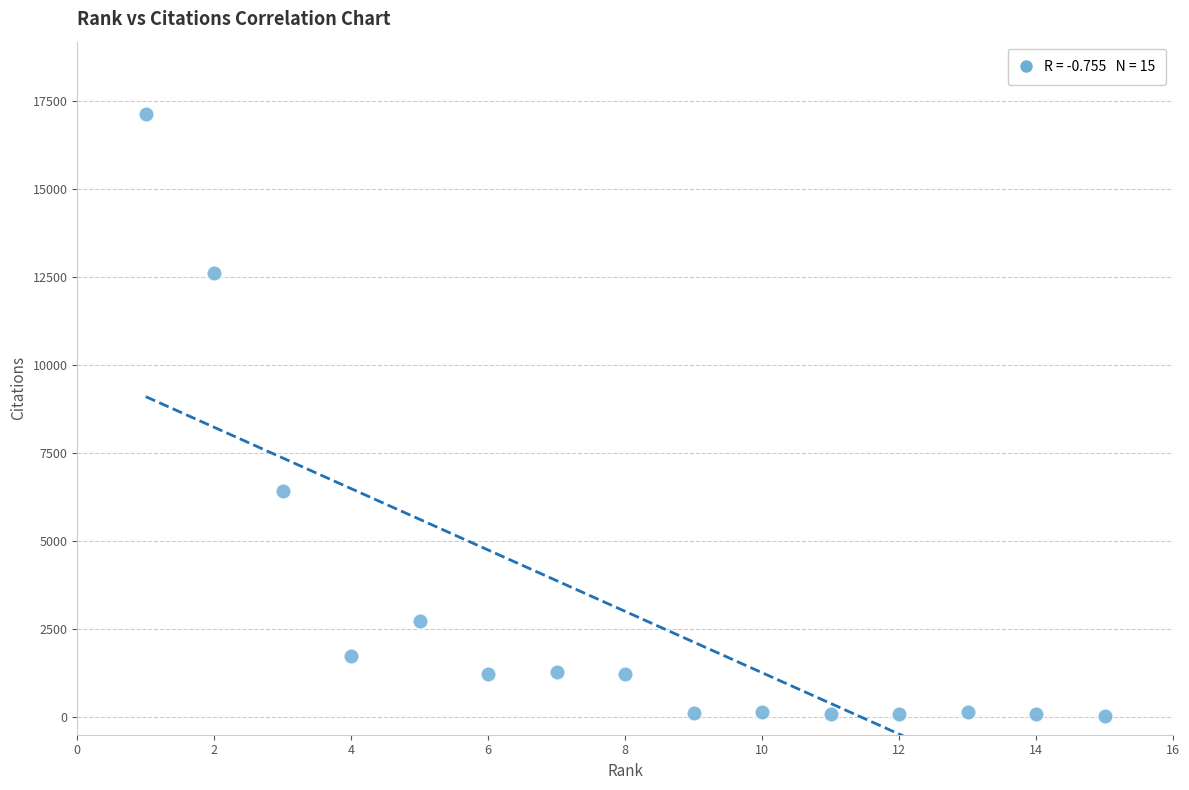

What is the range of Y values (max minus min)?

17116